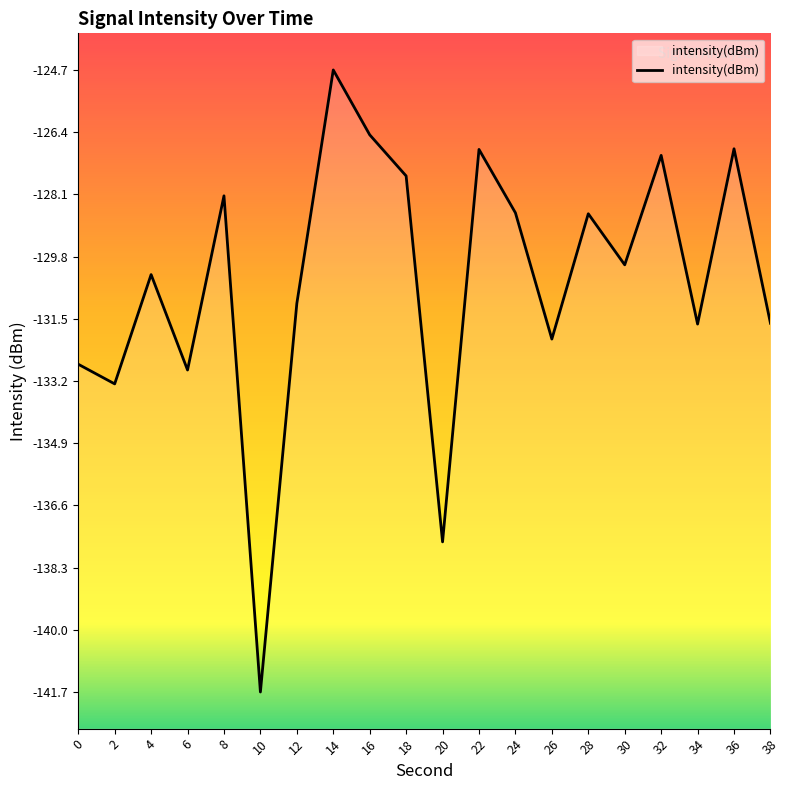

How many values exceed -130?

9